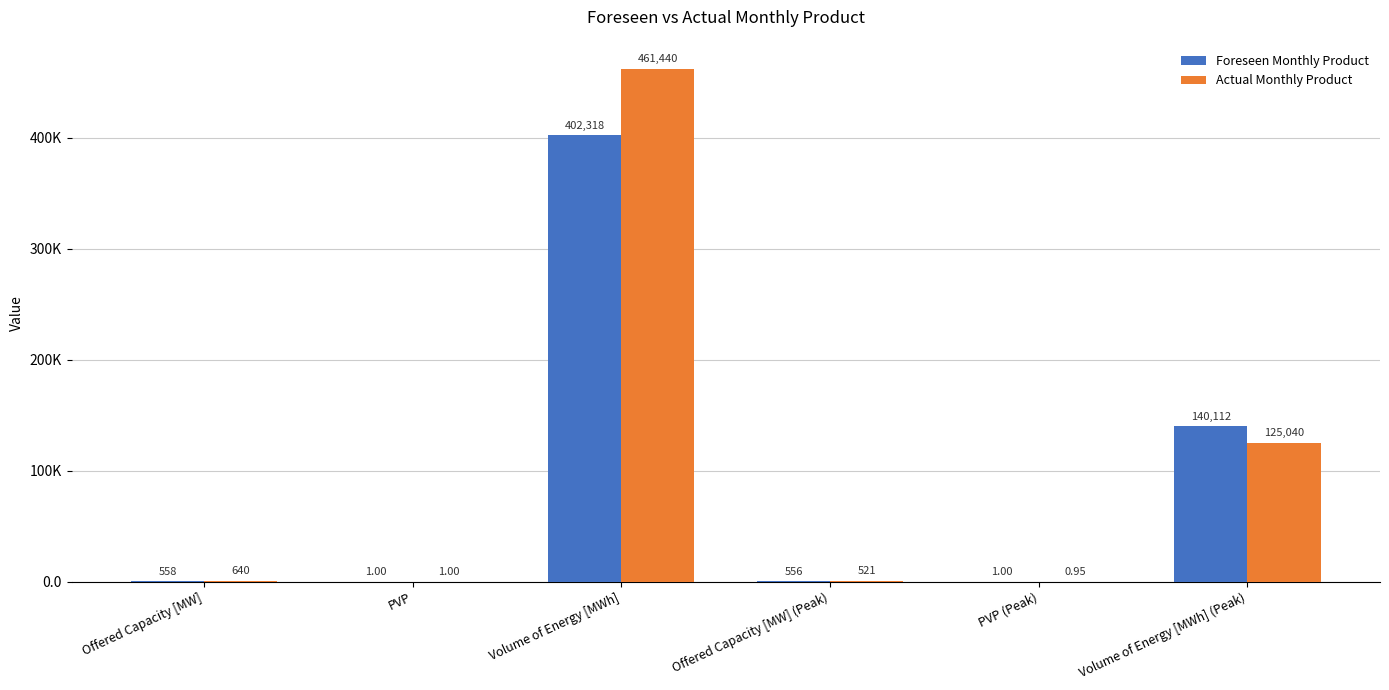

The Actual Monthly Product series shows 433.5 at Offered Capacity [MW]. True or false?

False